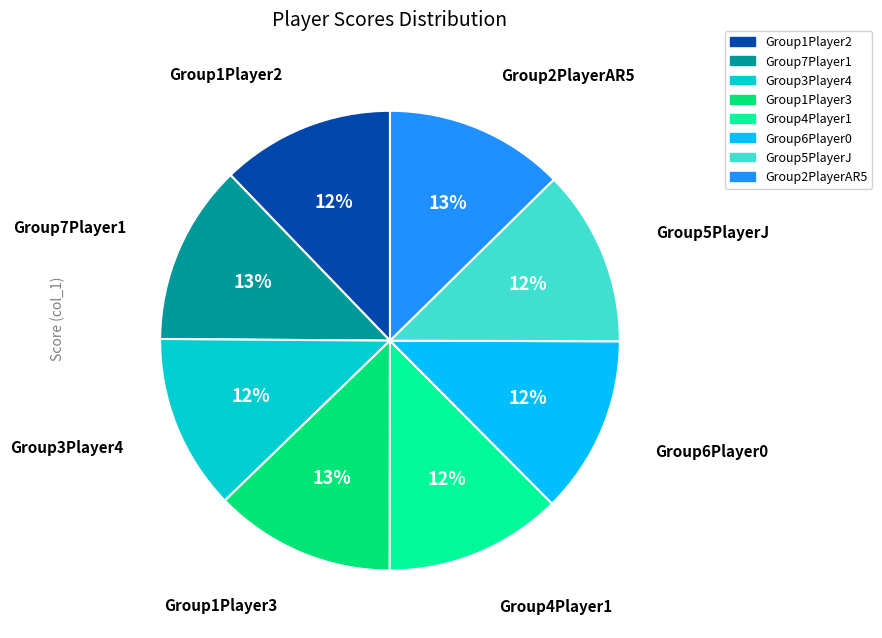

Does Group1Player3 represent more than half of the total?

No